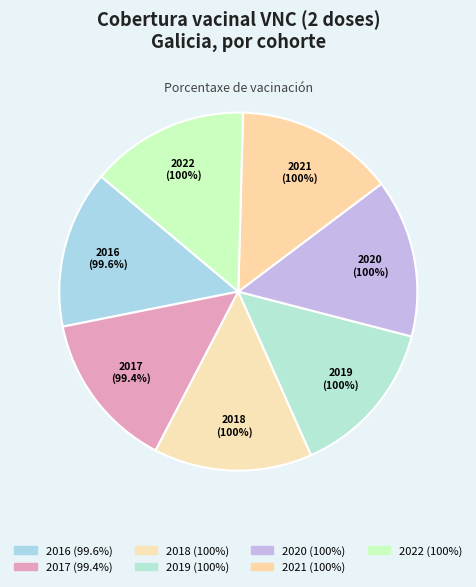

The 2022 slice represents 5% of the pie. True or false?

False